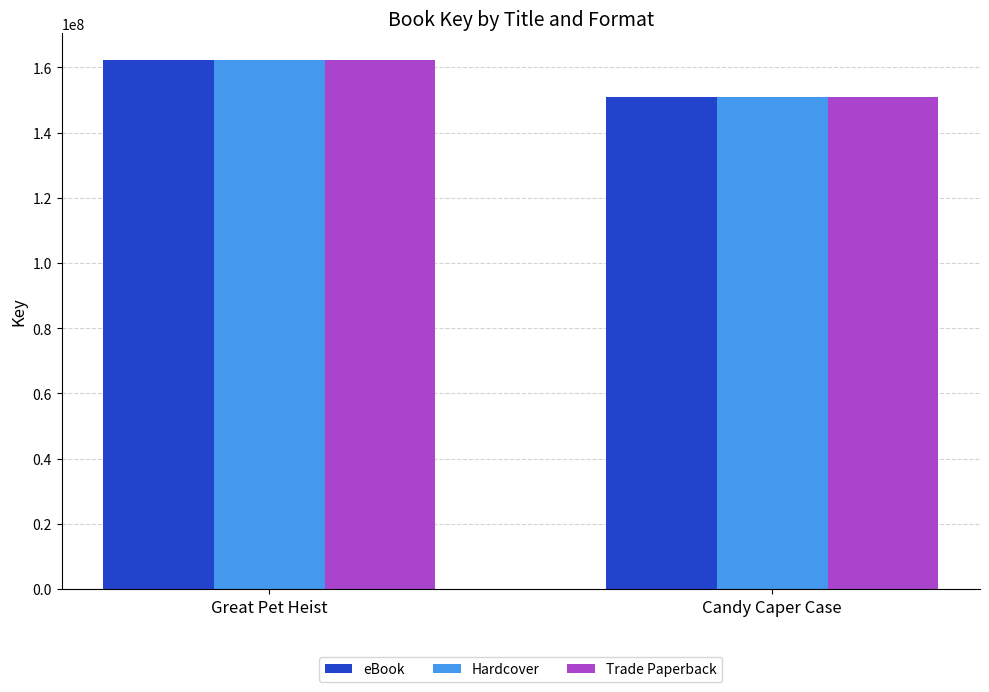

At how many categories does at least one series exceed 156254651?

1